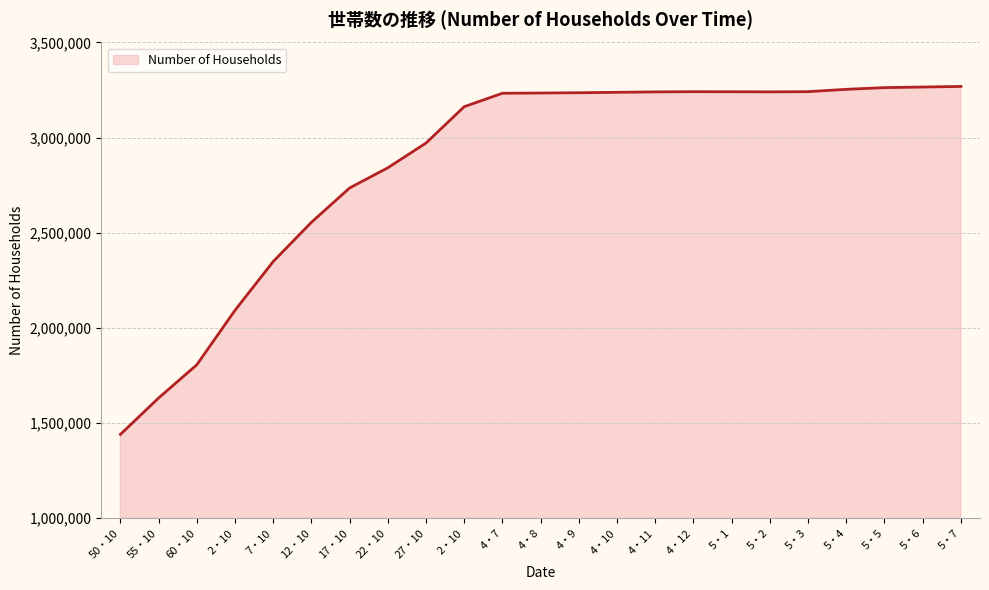

Does the chart have visible grid lines?

Yes